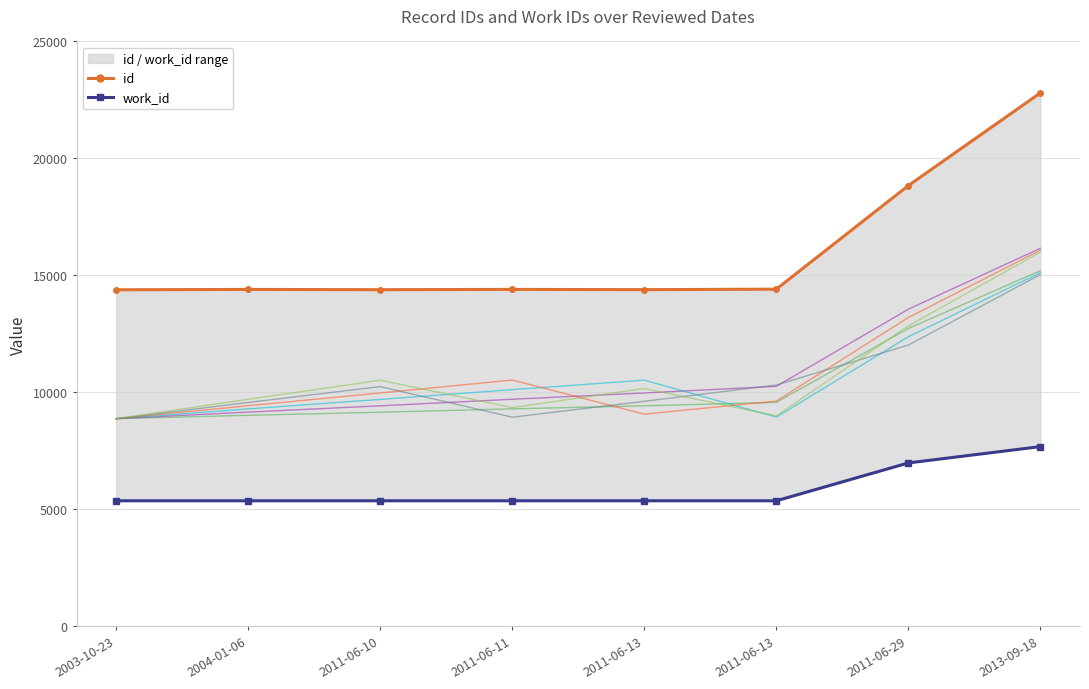

What is the difference between the work_id values at 2013-09-18 and 2011-06-29?

697